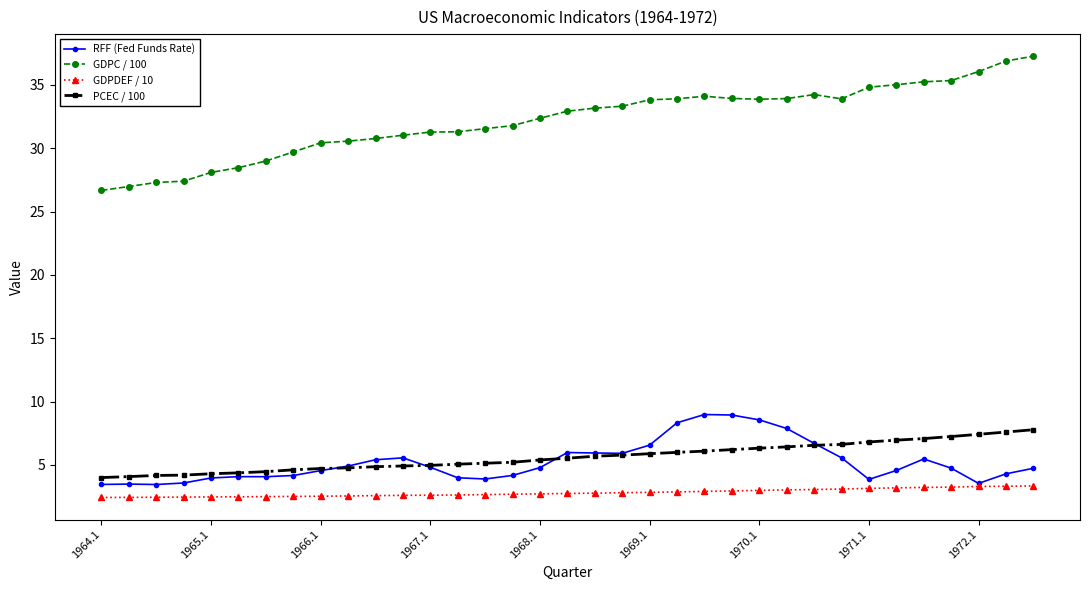

How many distinct data groups are displayed?

4